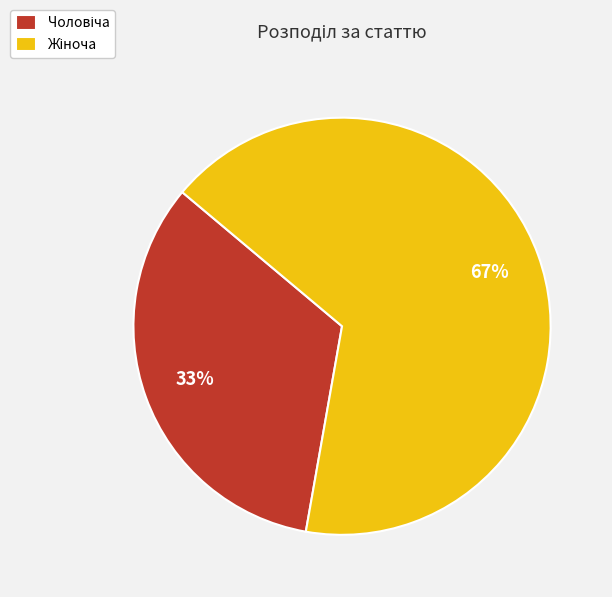

Is there a majority slice in this chart?

Yes